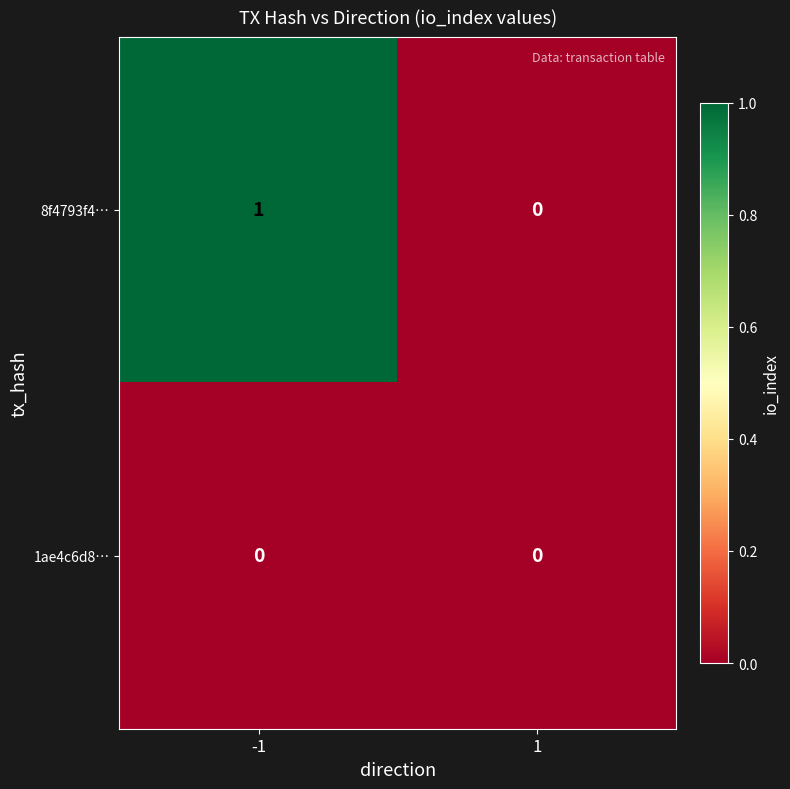

Which series changed the most between -1 and 1?

8f4793f4…